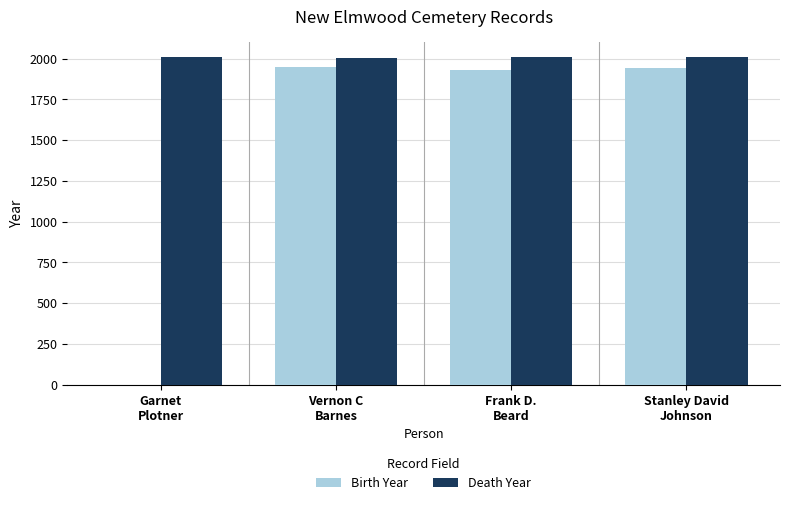

The value of Birth Year at Stanley David
Johnson is 1942. True or false?

True